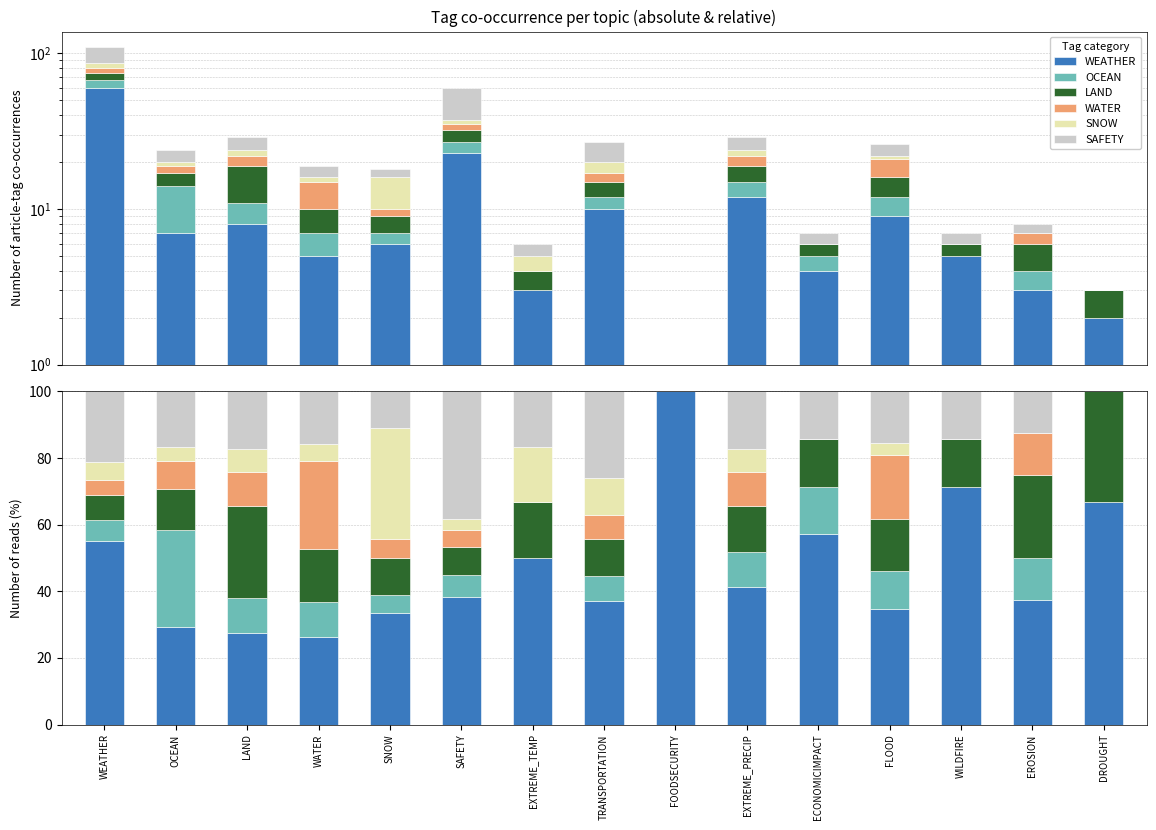

What is the average value of the OCEAN series?

8.3